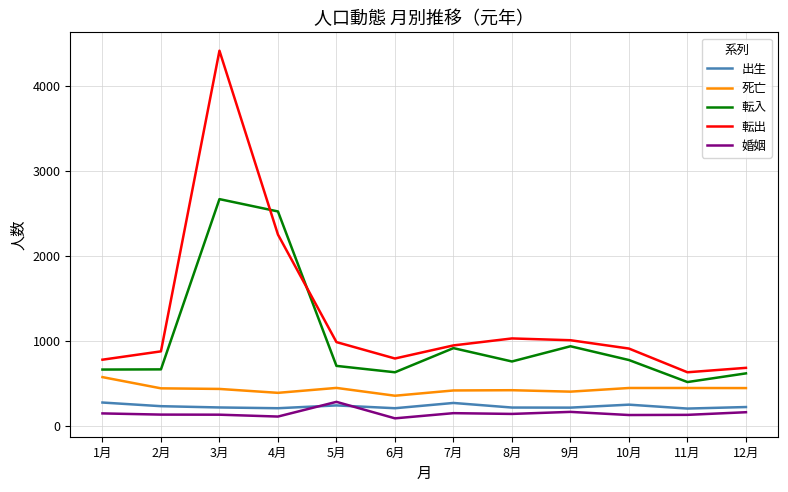

The 転出 series shows 338 at 8月. True or false?

False